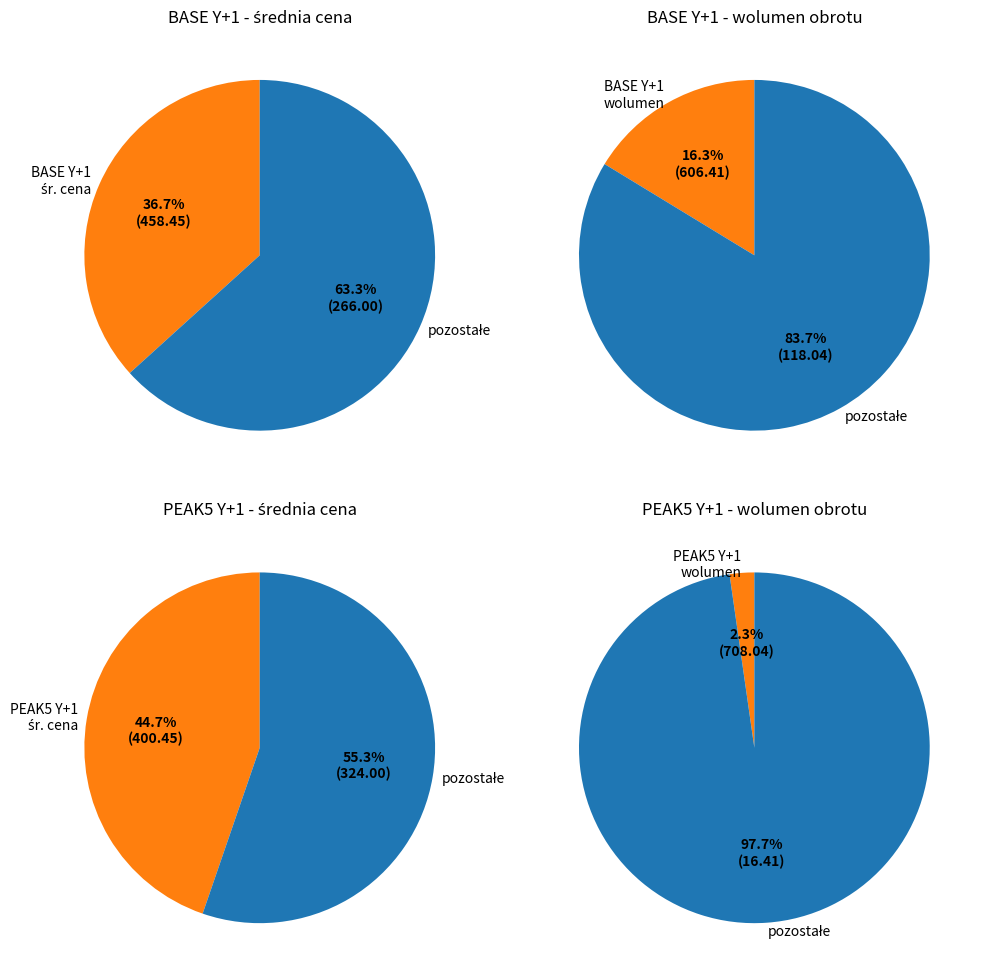

To the nearest percent, what portion does PEAK5 Y+1 - wolumen obrotu represent?

2%